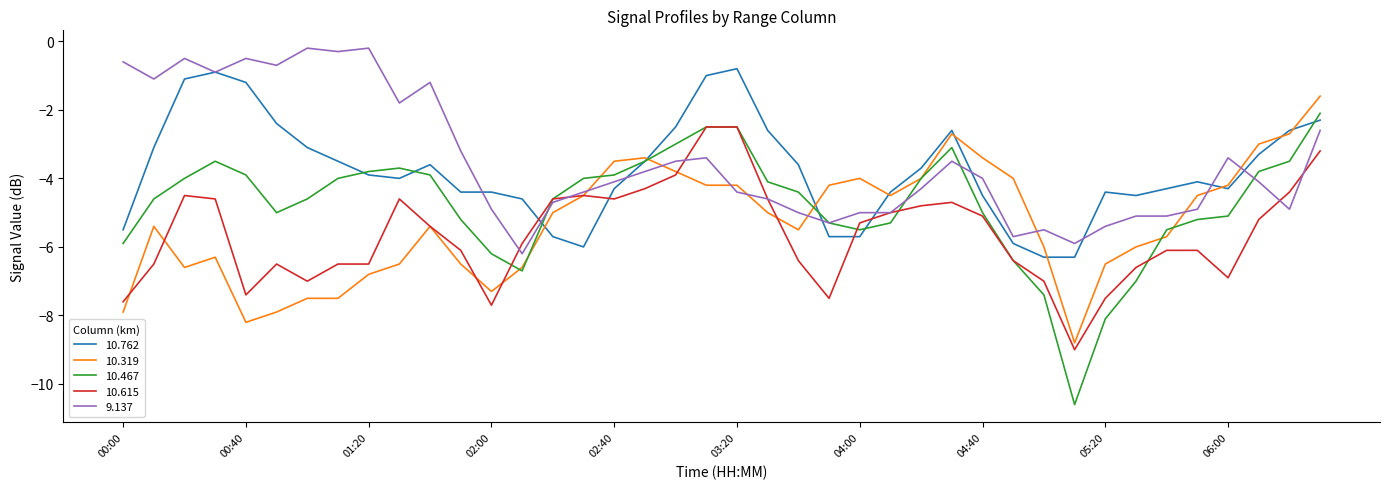

What is the minimum value shown in the chart?

-10.6